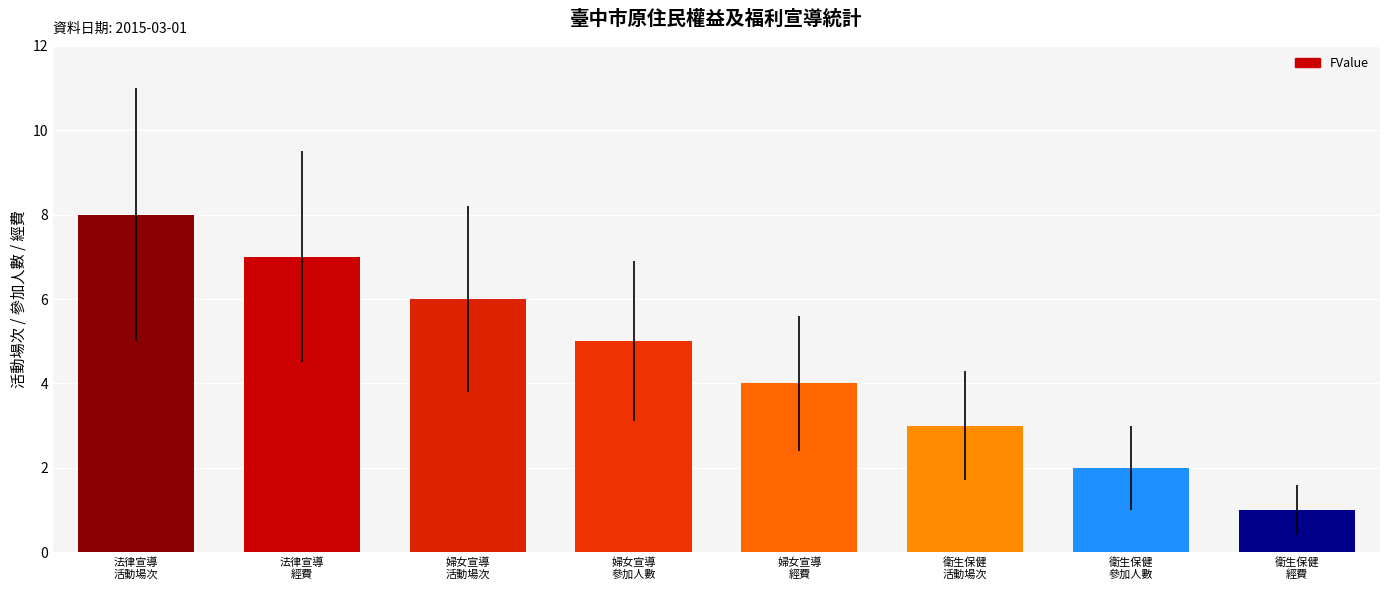

Rank the categories by value from lowest to highest.

衛生保健
經費, 衛生保健
參加人數, 衛生保健
活動場次, 婦女宣導
經費, 婦女宣導
參加人數, 婦女宣導
活動場次, 法律宣導
經費, 法律宣導
活動場次